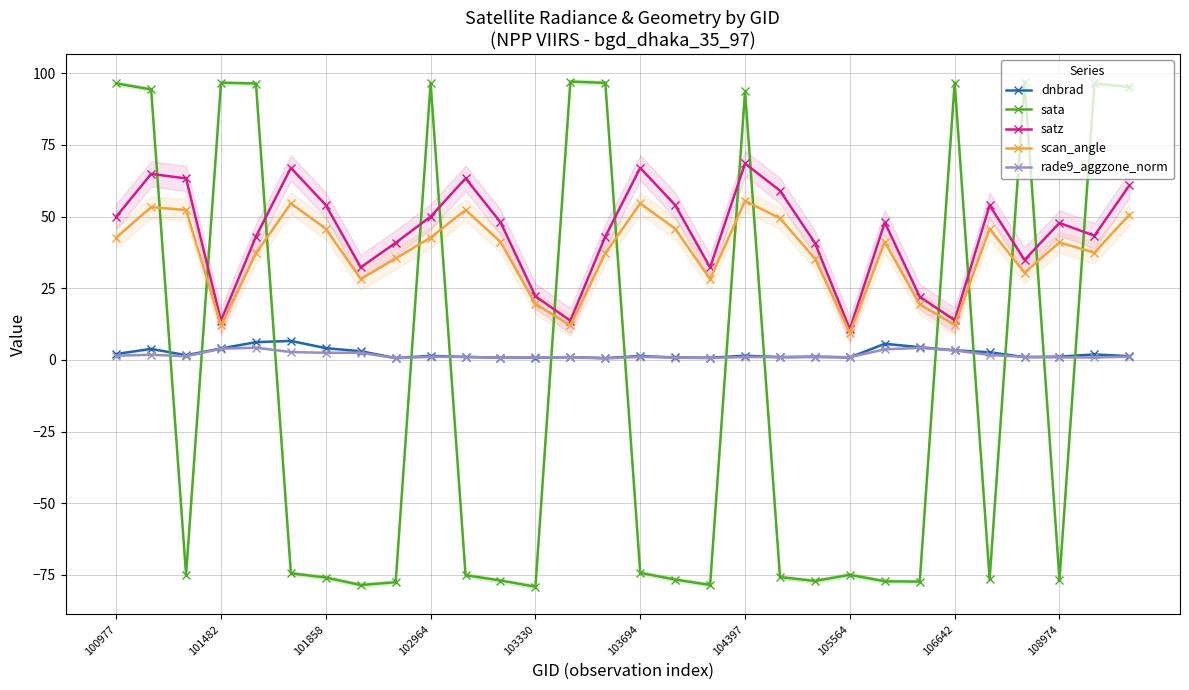

Reading left to right, transcribe all the data shown in this chart.

dnbrad: 2.0	3.8	1.6	4.0	6.2	6.6	4.1	3.0	0.6	1.4	1.0	0.8	0.8	1.0	0.6	1.3	0.8	0.7	1.4	0.9	1.1	0.9	5.6	4.4	3.3	2.6	1.0	1.1	1.9	1.3
sata: 96.4	94.3	-75.0	96.7	96.4	-74.4	-75.9	-78.5	-77.6	96.6	-75.1	-77.0	-79.1	97.1	96.6	-74.3	-76.7	-78.5	93.7	-75.8	-77.1	-75.0	-77.2	-77.4	96.7	-76.5	97.0	-76.6	96.4	95.1
satz: 49.9	64.9	63.3	13.7	43.0	67.0	54.0	32.3	40.8	49.9	63.3	48.0	22.2	13.7	43.0	67.0	54.0	32.2	68.5	59.0	40.8	10.7	47.9	22.0	13.8	53.9	34.9	47.8	43.3	60.9
scan_angle: 42.6	53.3	52.3	12.1	37.1	54.6	45.7	28.2	35.4	42.7	52.3	41.2	19.5	12.1	37.1	54.6	45.7	28.2	55.5	49.4	35.3	9.4	41.1	19.4	12.2	45.7	30.4	41.0	37.4	50.6
rade9_aggzone_norm: 1.4	1.8	1.3	3.9	4.2	2.7	2.5	2.5	0.6	1.1	1.0	0.7	0.8	0.9	0.5	1.1	0.8	0.7	1.0	1.0	1.0	1.0	3.7	4.2	3.3	1.7	1.0	0.9	0.8	1.2